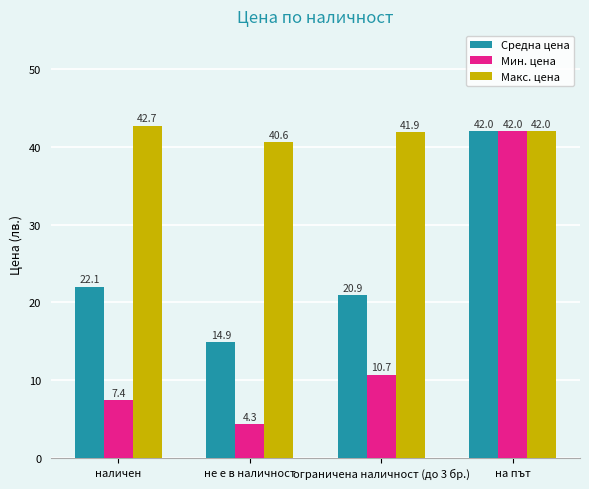

Is it true that Средна цена equals 37.2 at ограничена наличност (до 3 бр.)?

False